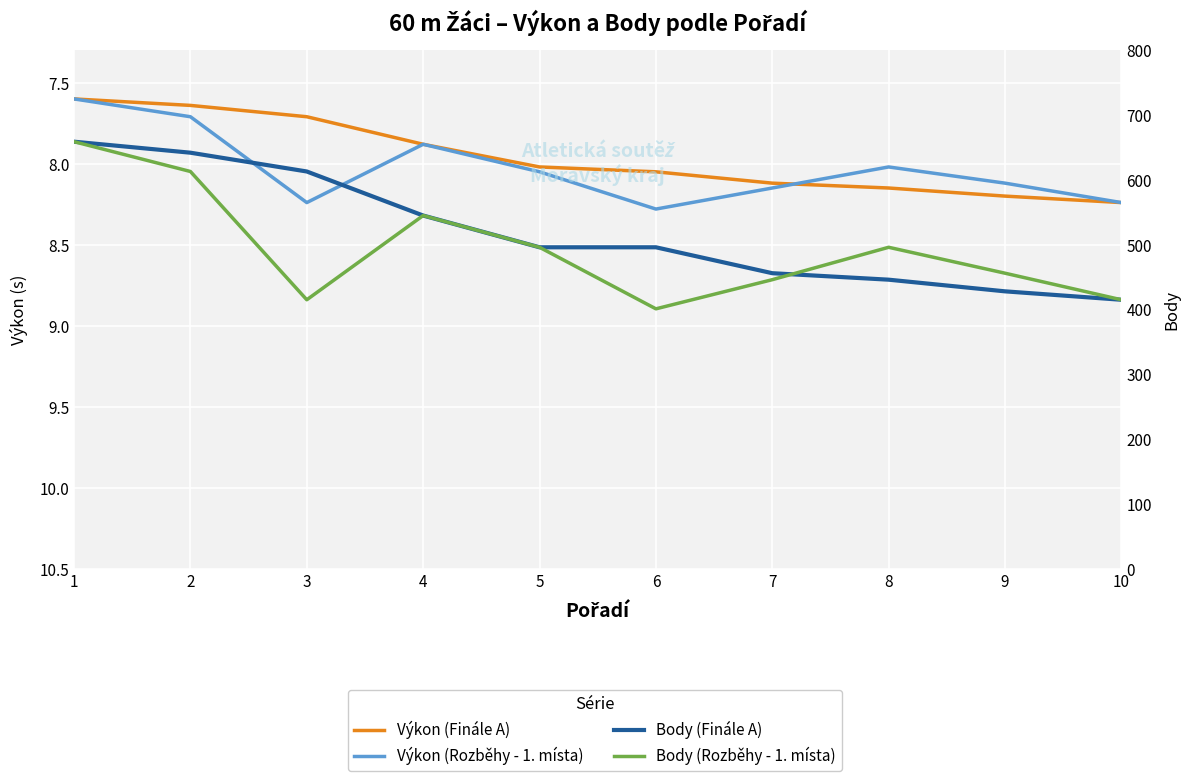

What is the value of the Výkon (Finále A) point at the 10th from the left?

8.2